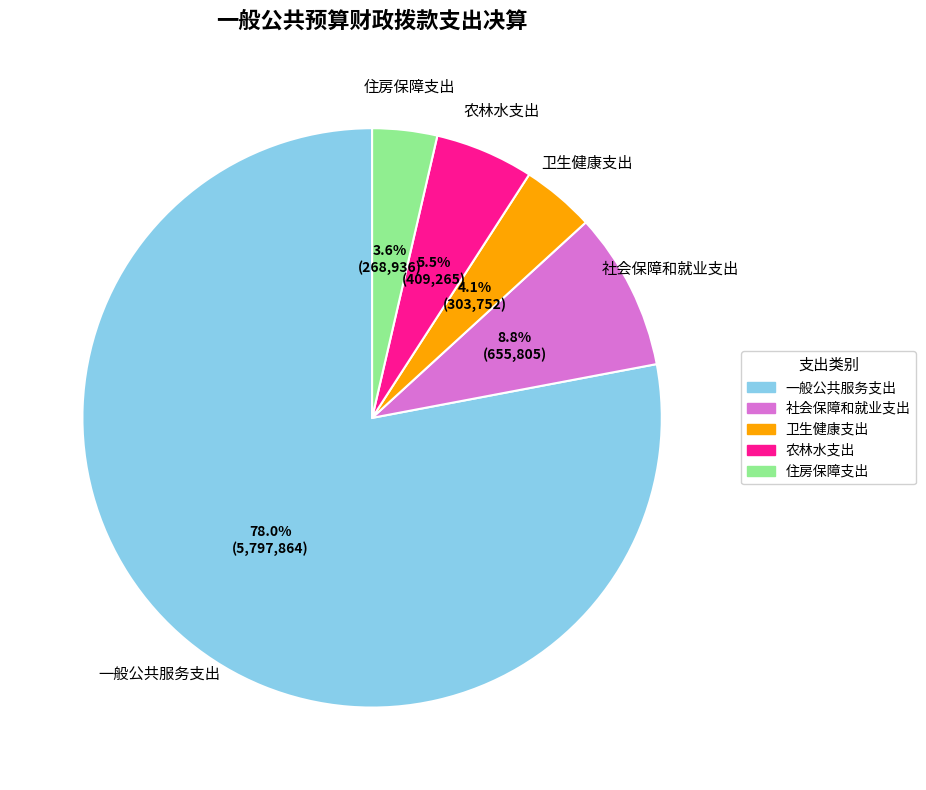

Which slice is the largest?

一般公共服务支出